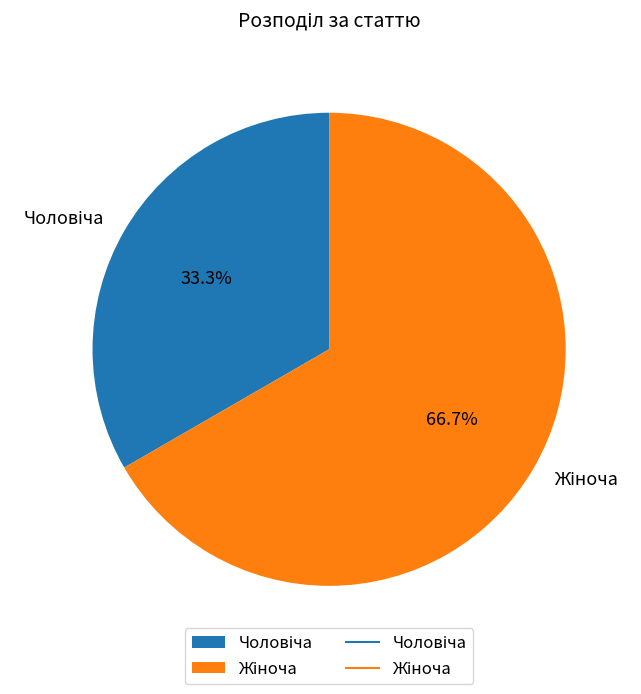

Does any single category account for the majority?

Yes